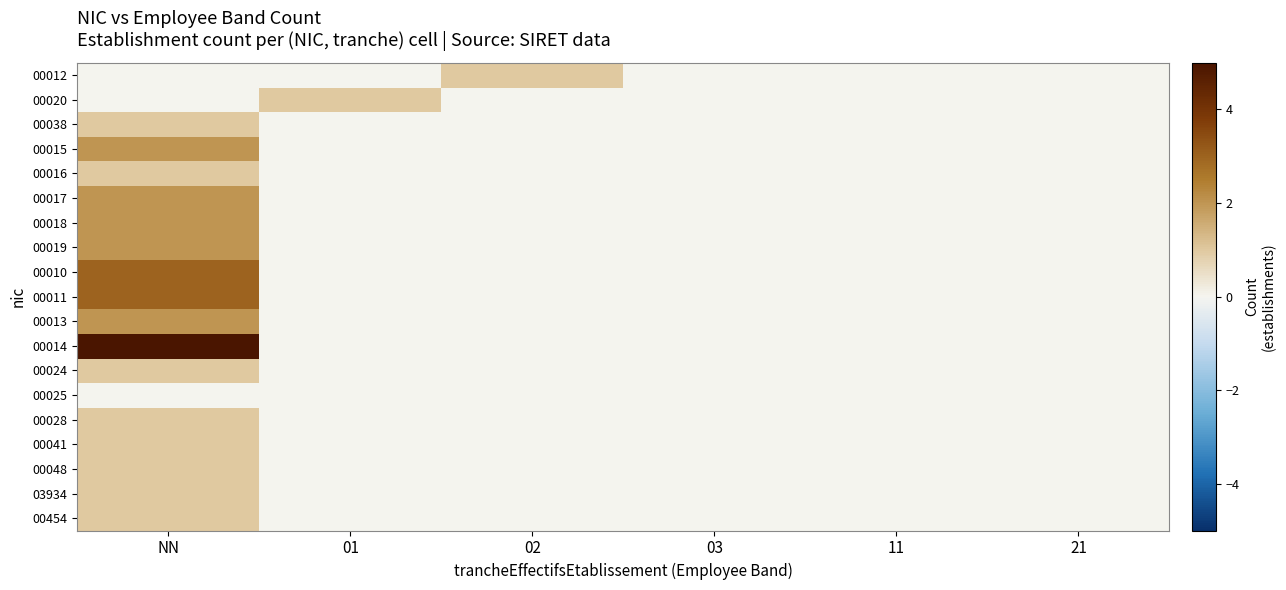

Which series has the largest total across all categories?

00014